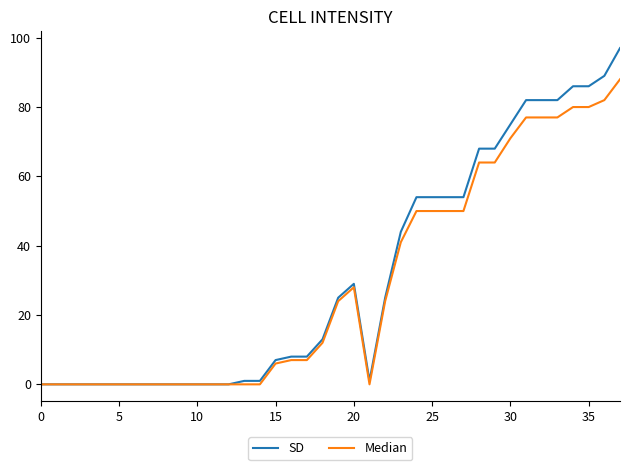

What is the greatest value displayed?

97